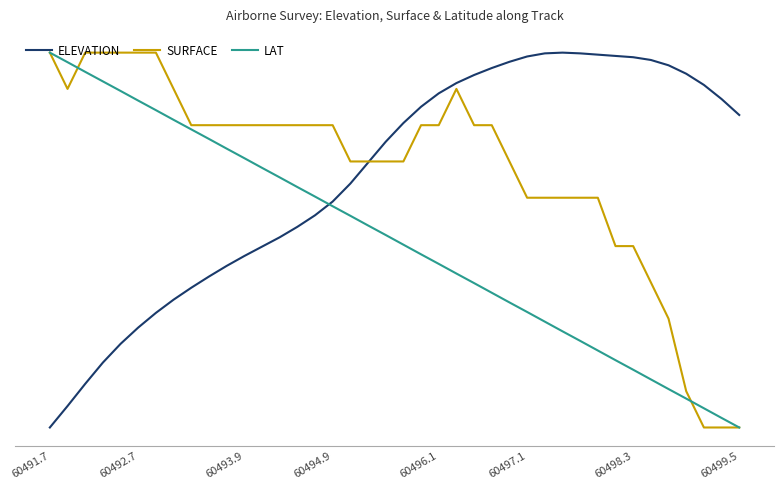

Does the chart display data point markers on the line(s)?

No